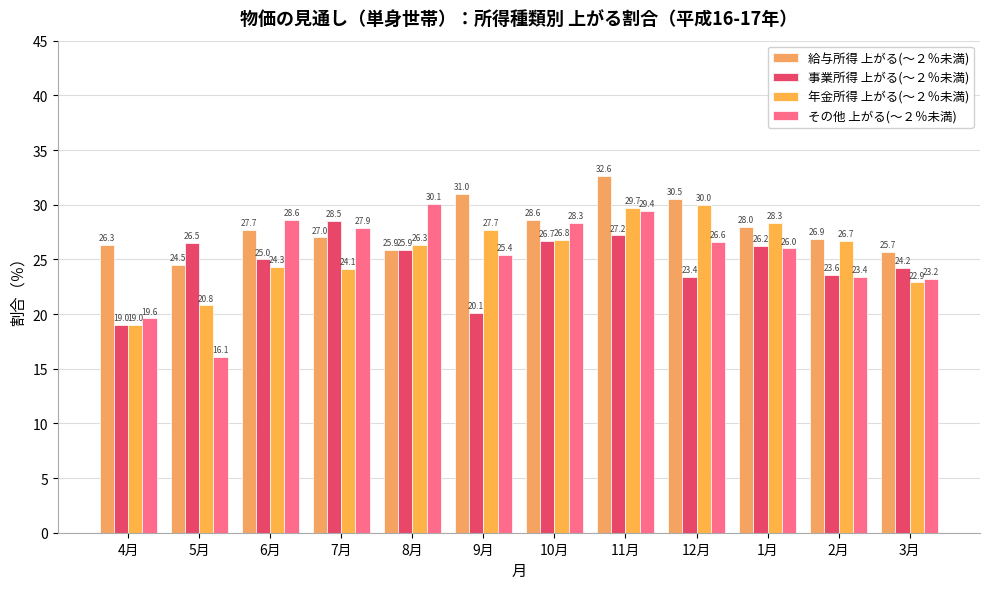

At which label is 事業所得 上がる(～２％未満) closest to 23?

12月